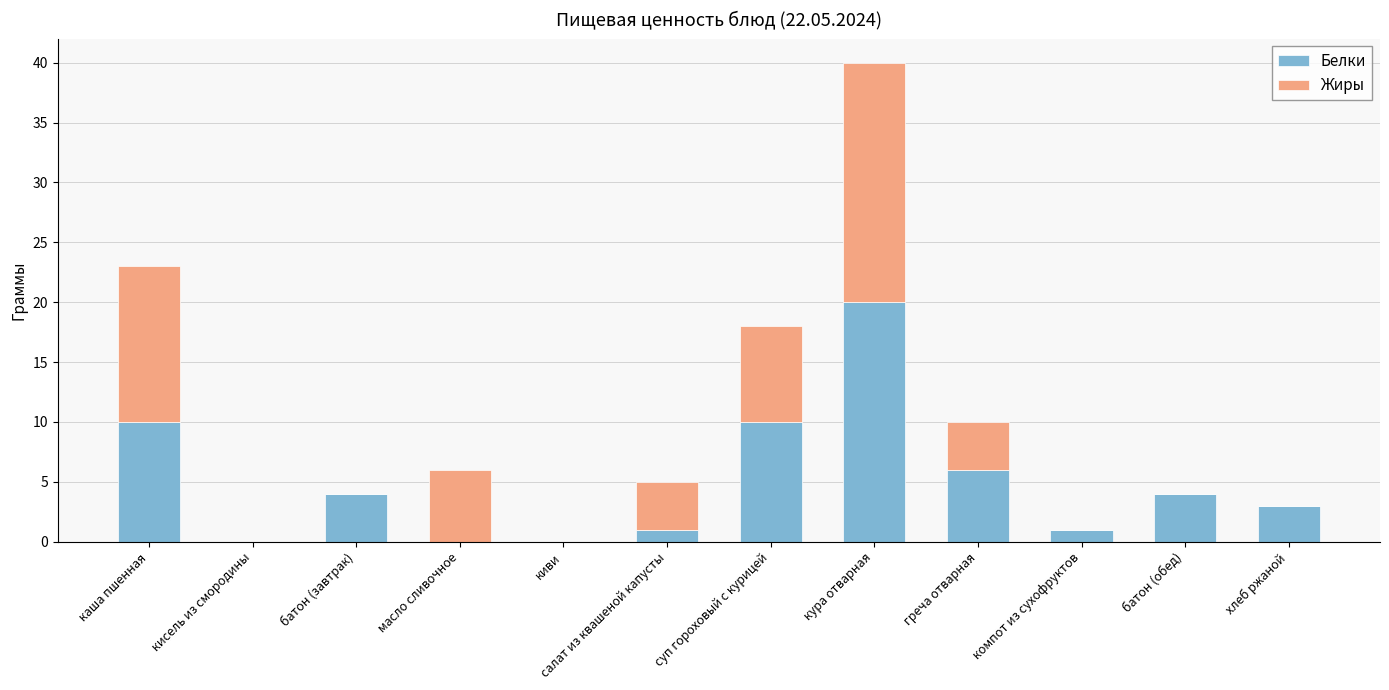

Which category has the highest value in the Белки series?

кура отварная